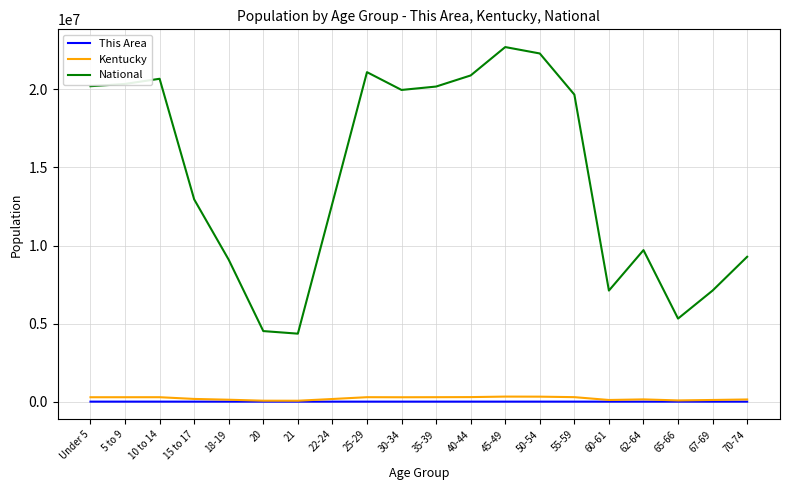

True or false: Kentucky and National intersect in this chart.

False